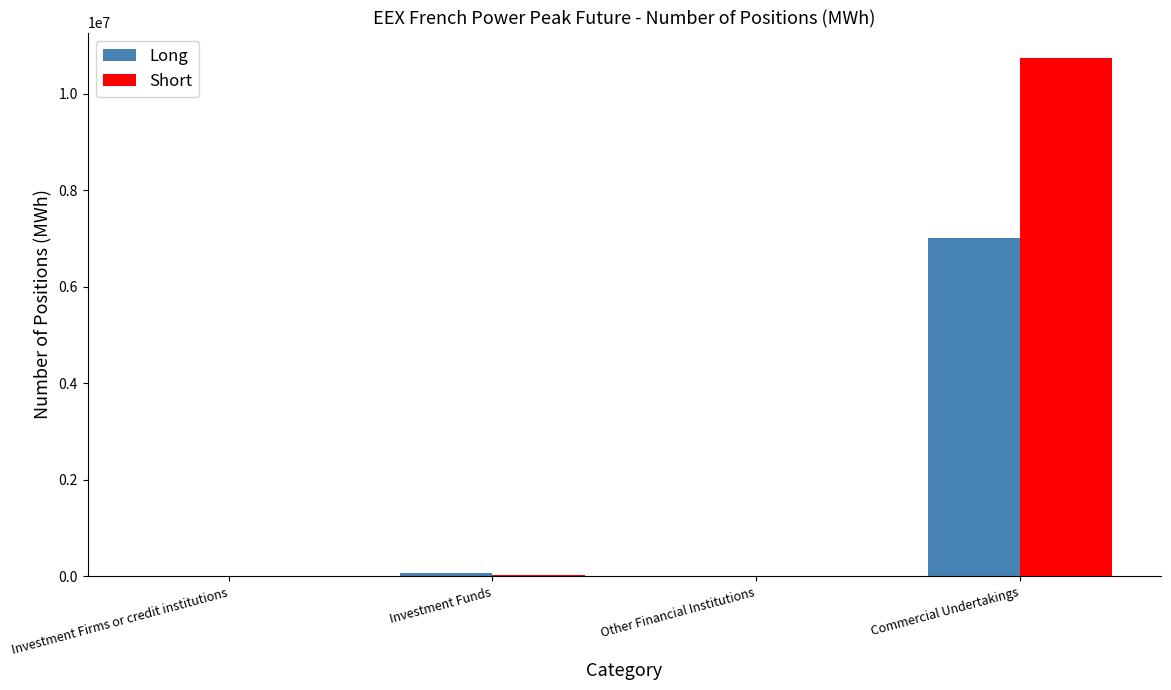

What is the maximum value for Long?

7012704